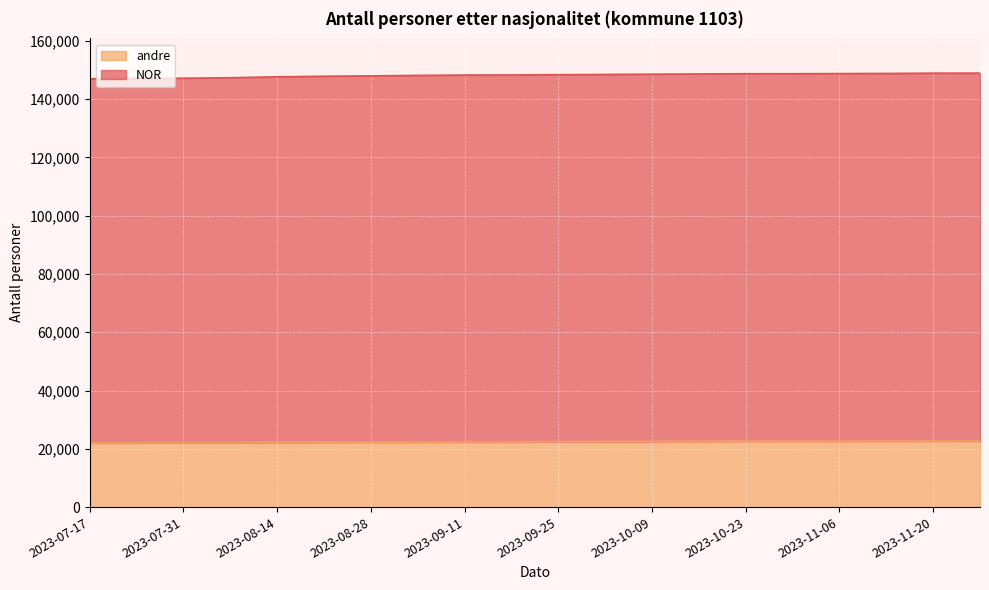

Rank the series at 2023-11-27 from highest to lowest value.

NOR, andre